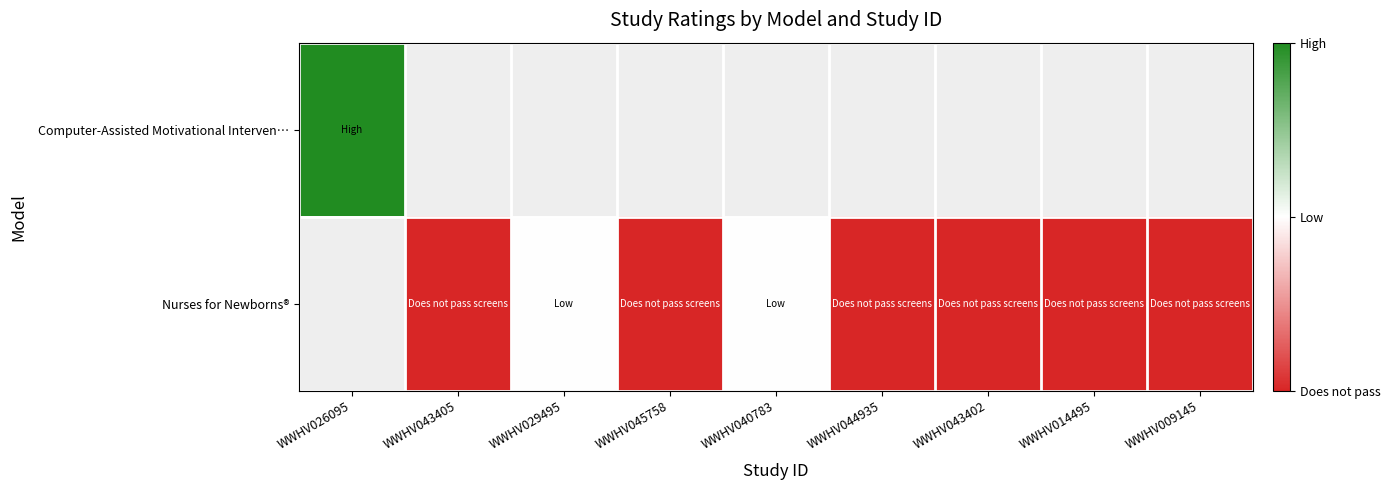

Which series has the largest total across all categories?

Nurses for Newborns®